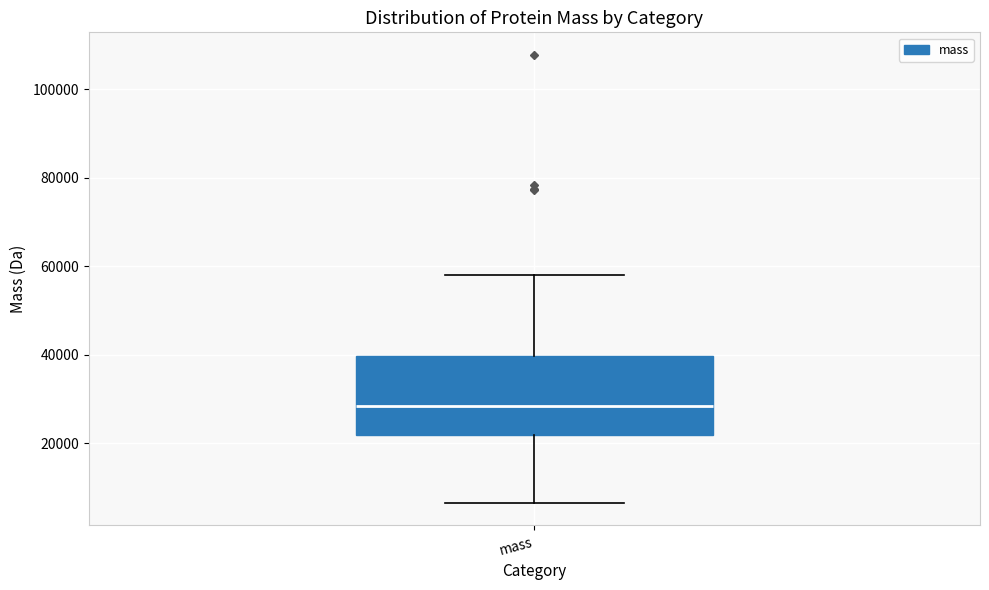

Read this box plot against the y-axis: the position of the median line, the range covered by the box, and the ends of both whiskers. The values are not printed on the chart, so give them approximately, as read against the axis.

median 28000, box 22000 to 40000, whiskers 6000 to 58000